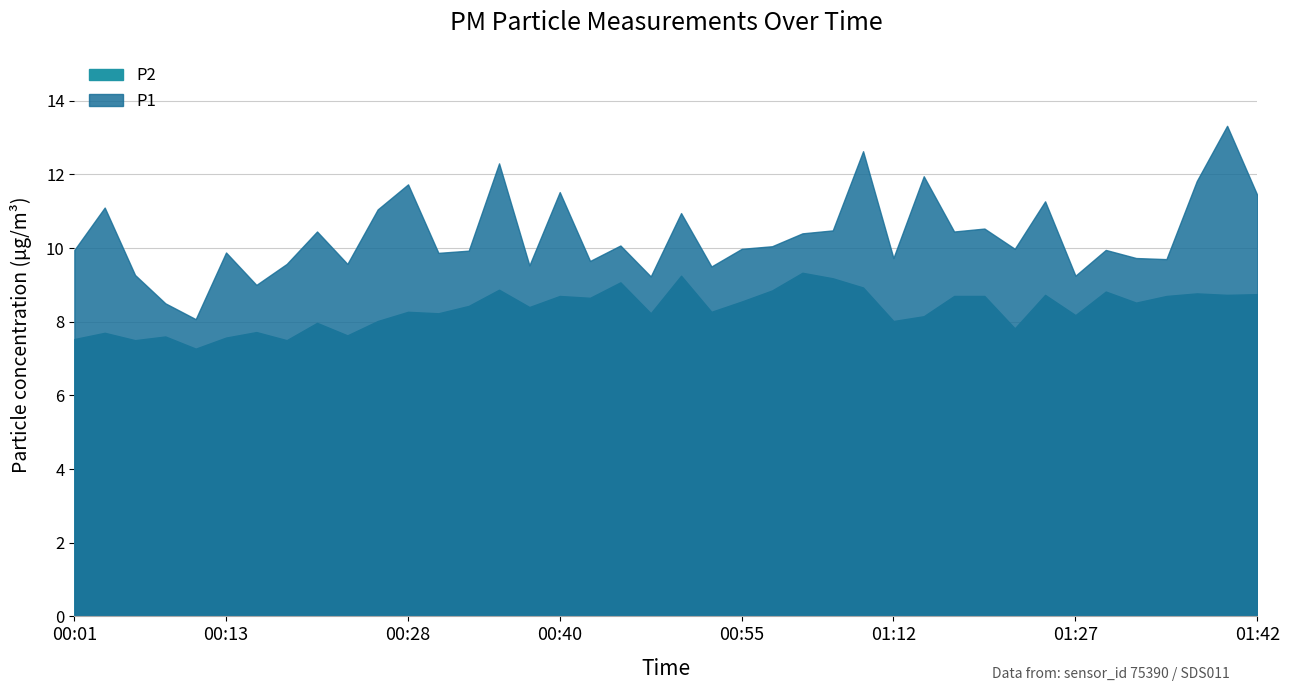

At how many categories does at least one series exceed 12?

3